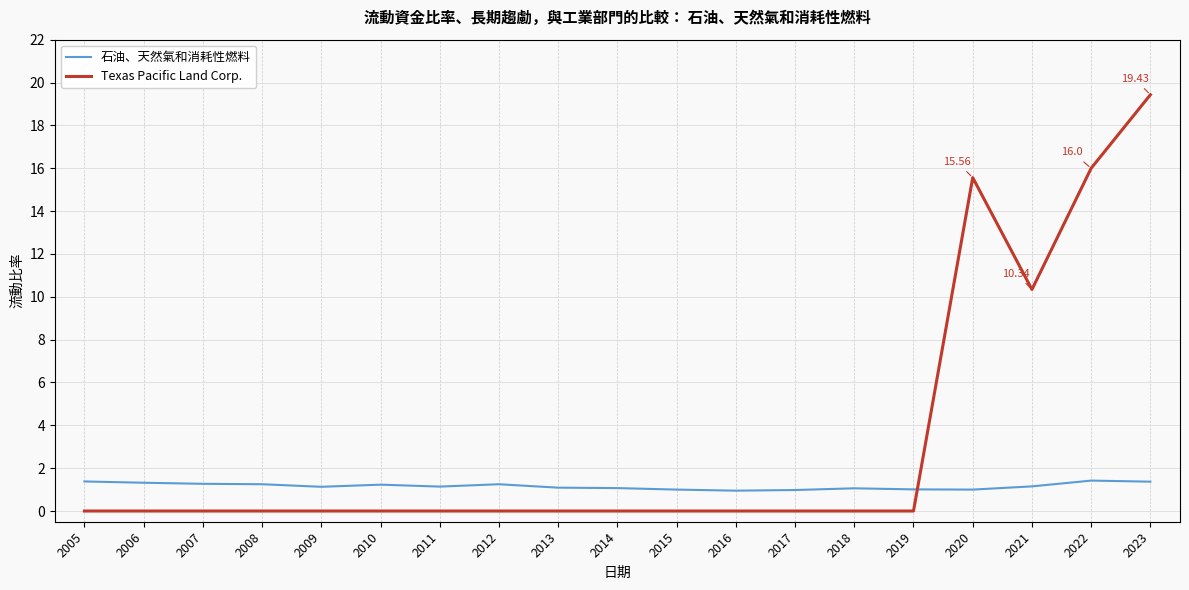

What are all the series names shown in the legend?

石油、天然氣和消耗性燃料, Texas Pacific Land Corp.